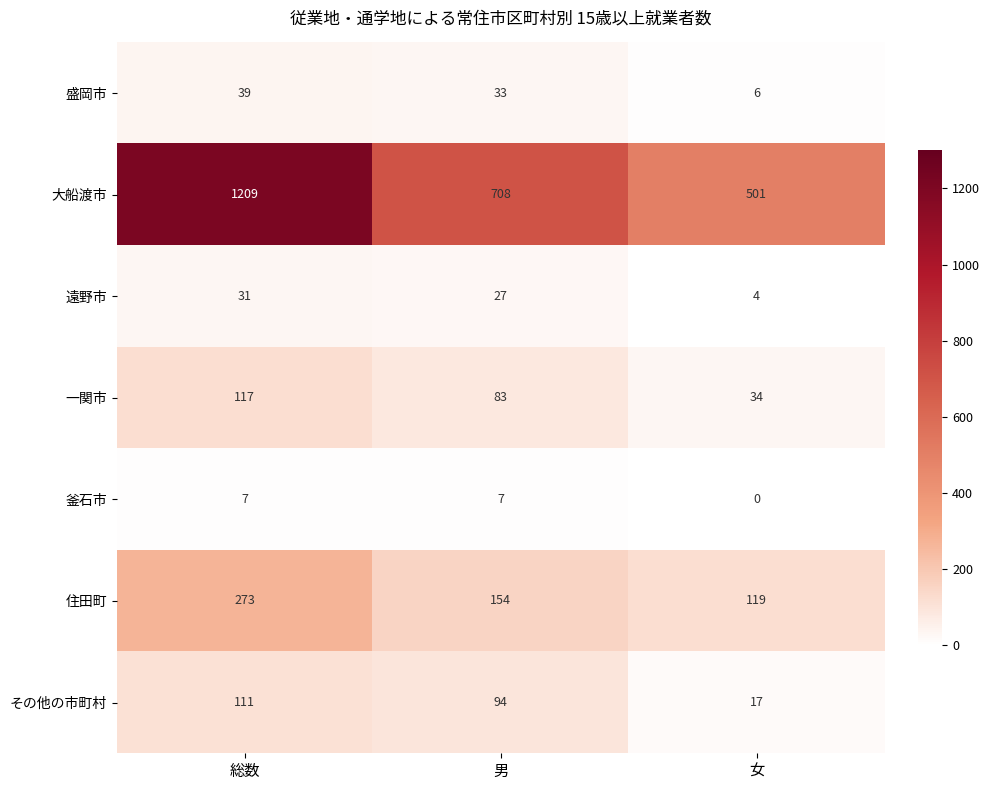

What is the total value across all series at 女?

681